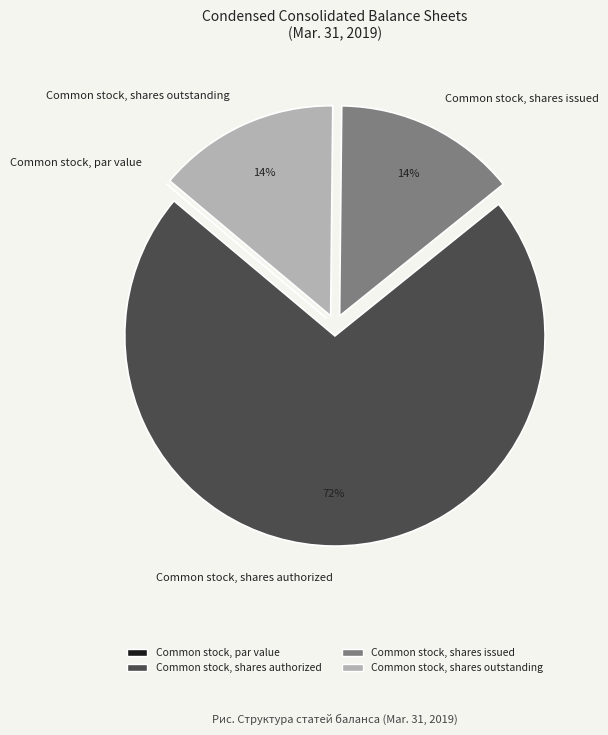

Which slice is the largest?

Common stock, shares authorized